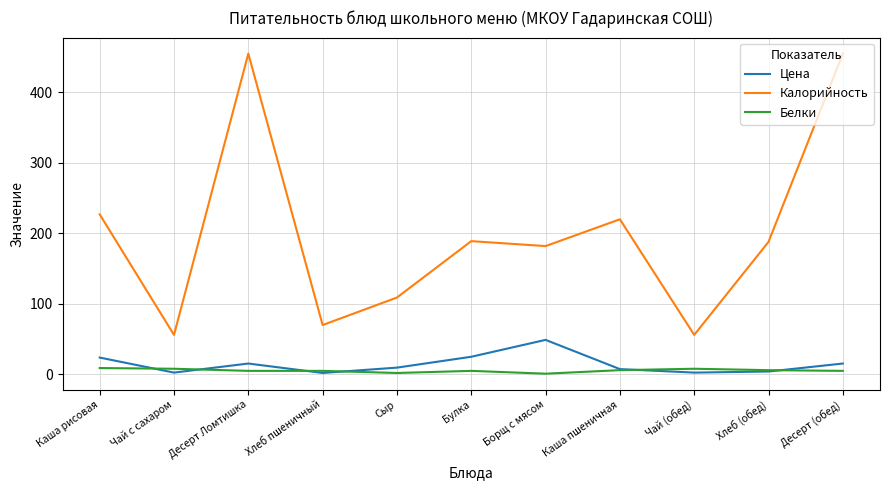

At Борщ с мясом, list the series in order from largest to smallest.

Калорийность, Цена, Белки